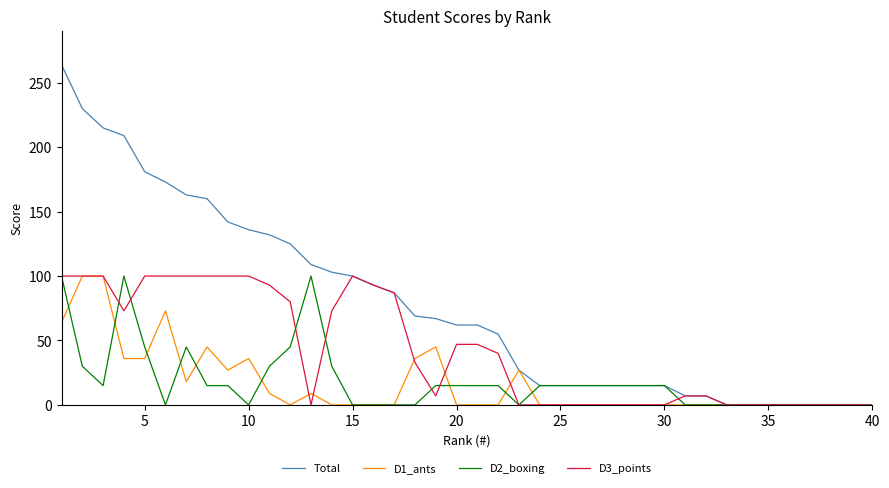

Reading left to right, list all the values displayed in this chart.

Total: 264	230	215	209	181	173	163	160	142	136	132	125	109	103	100	93	87	69	67	62	62	55	27	15	15	15	15	15	15	15	7	7	0	0	0	0	0	0	0	0
D1_ants: 64	100	100	36	36	73	18	45	27	36	9	0	9	0	0	0	0	36	45	0	0	0	27	0	0	0	0	0	0	0	0	0	0	0	0	0	0	0	0	0
D2_boxing: 100	30	15	100	45	0	45	15	15	0	30	45	100	30	0	0	0	0	15	15	15	15	0	15	15	15	15	15	15	15	0	0	0	0	0	0	0	0	0	0
D3_points: 100	100	100	73	100	100	100	100	100	100	93	80	0	73	100	93	87	33	7	47	47	40	0	0	0	0	0	0	0	0	7	7	0	0	0	0	0	0	0	0